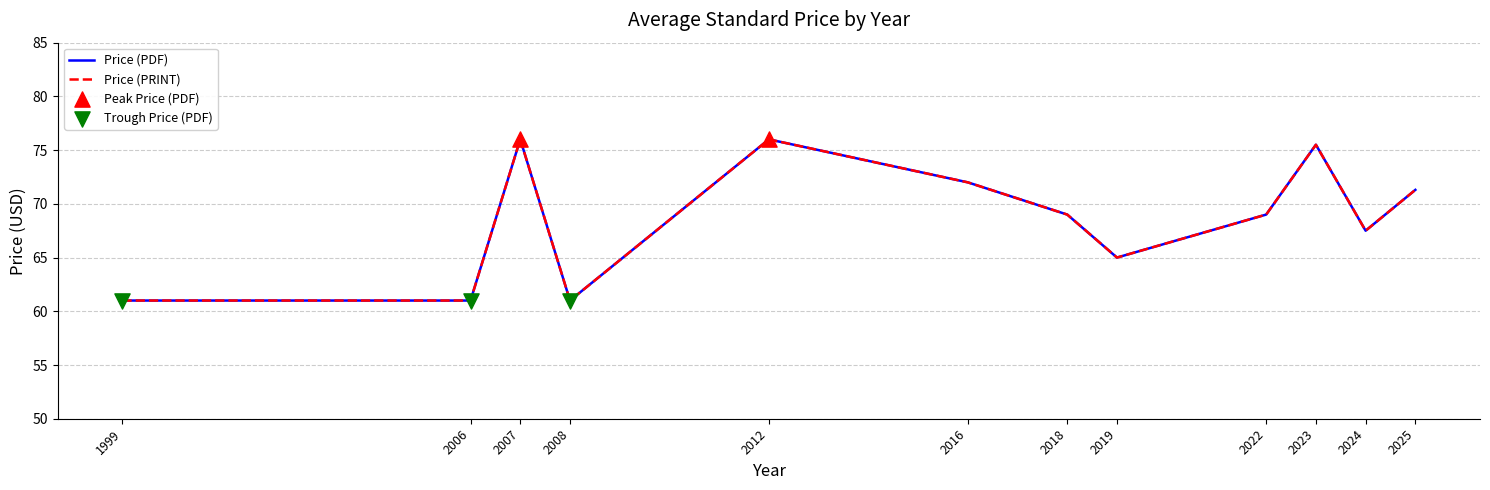

Does the chart have visible grid lines?

Yes